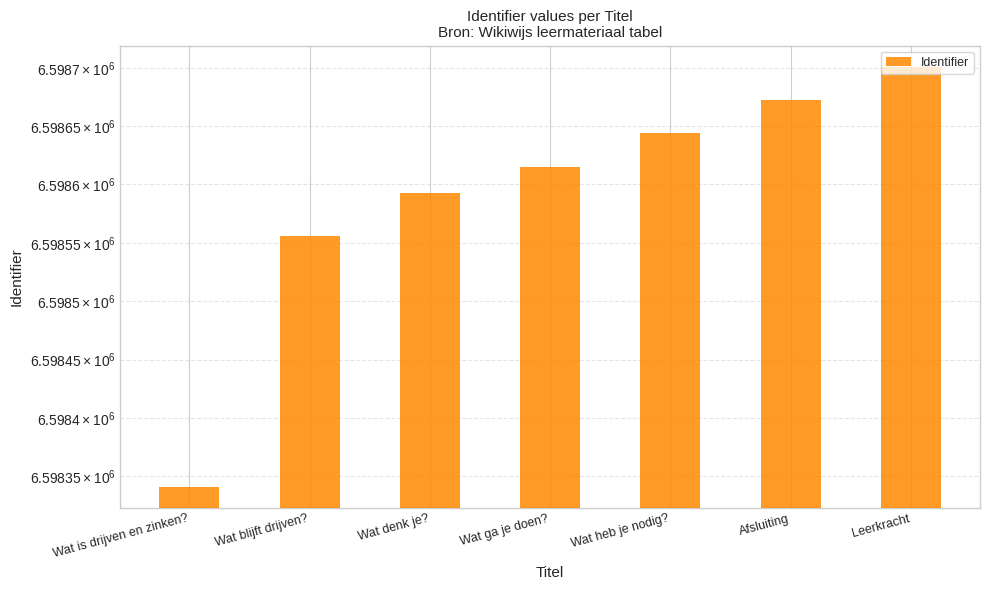

Approximately how many times larger is the value at Wat blijft drijven? compared to Leerkracht?

1.0